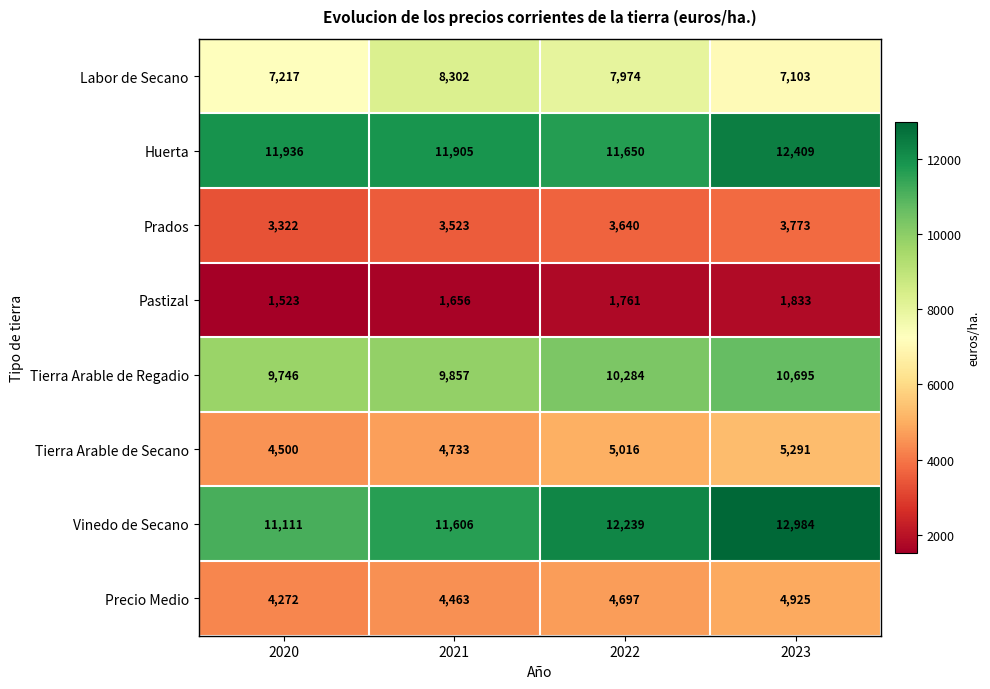

Which series has the largest range (max minus min)?

Vinedo de Secano